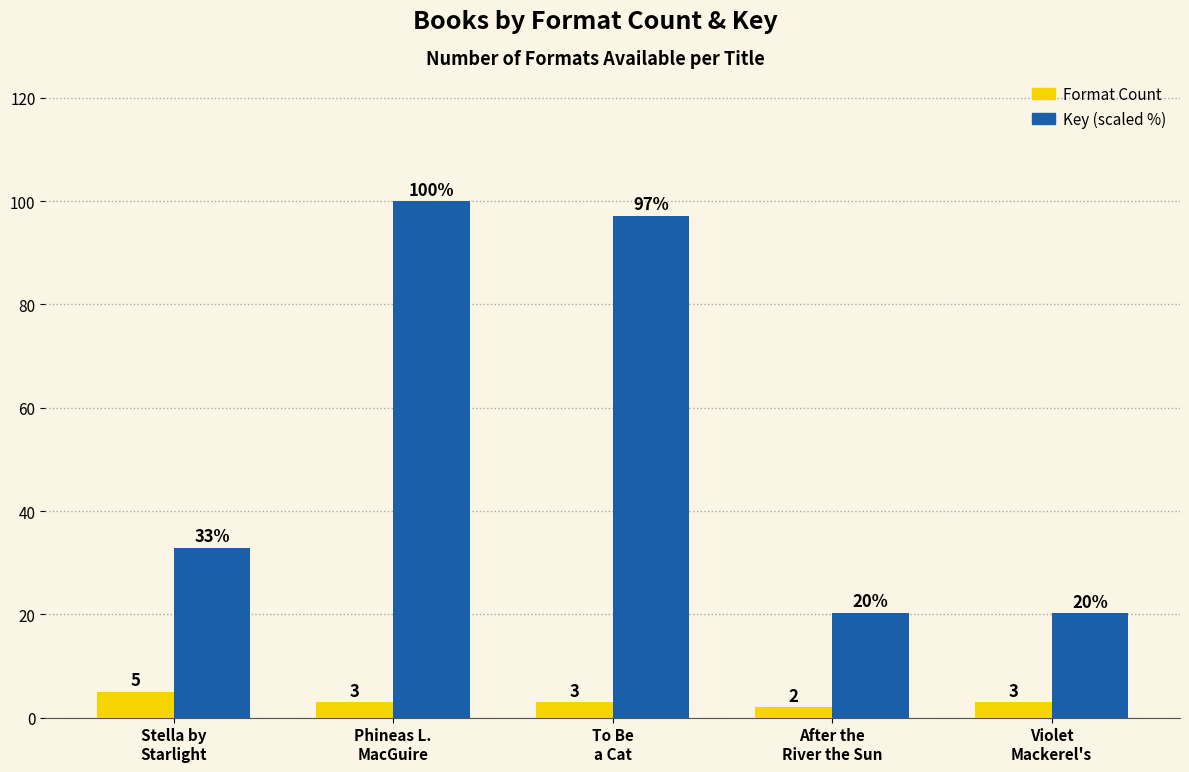

Rank the series by their average value, from lowest to highest.

Format Count, Key (scaled %)